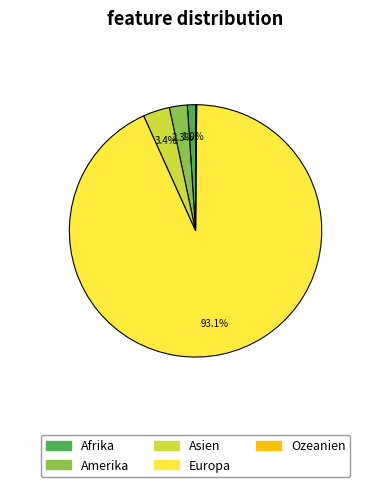

What is the ratio of the value at Europa to the value at Amerika?

40.5